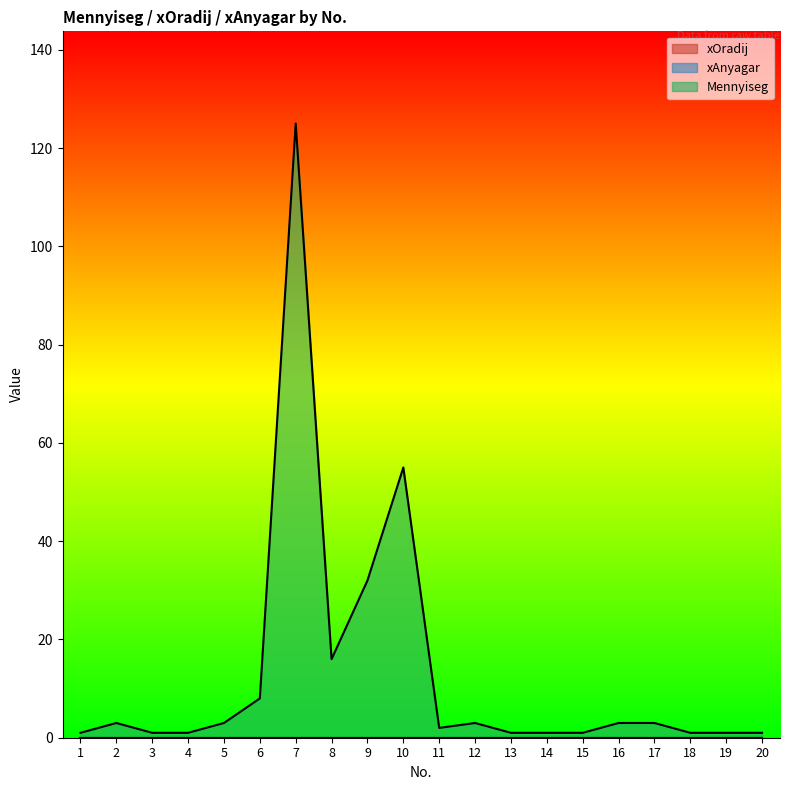

At how many categories does at least one series exceed 122?

1